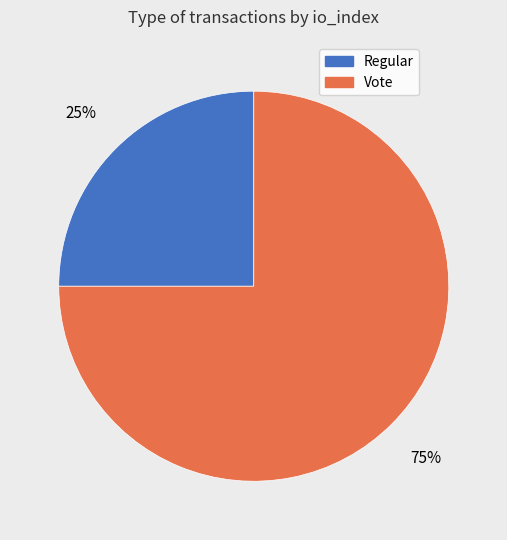

What is the majority slice?

Vote